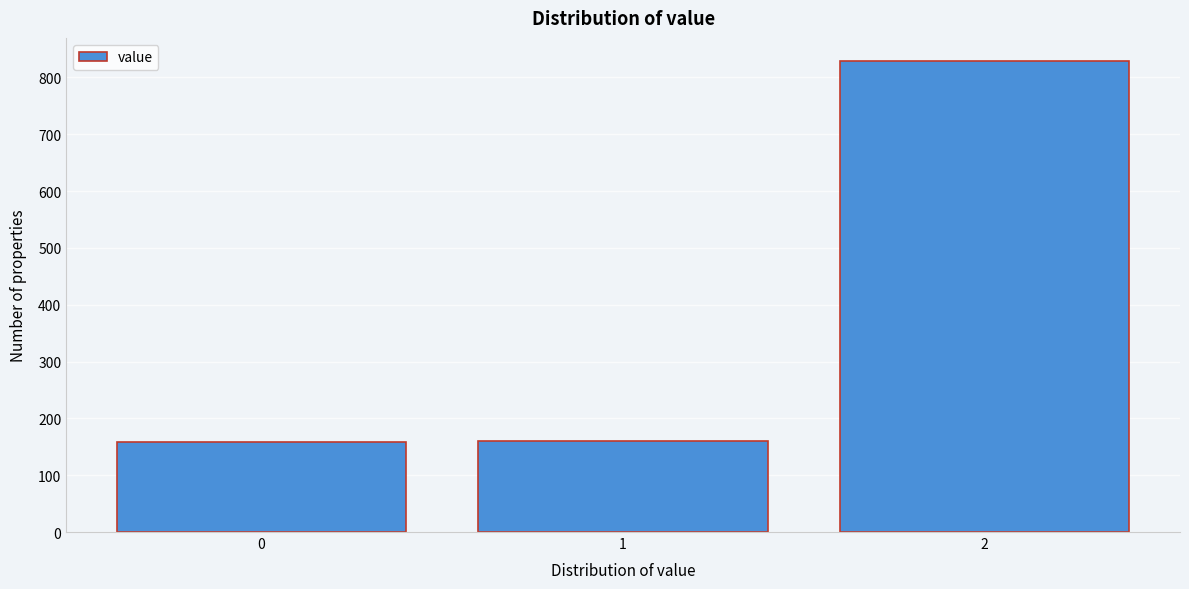

Reading left to right, transcribe this chart: for each bar, give the range it covers on the x-axis and its height. The values are not printed on the chart, so give them approximately, as read against the axis.

-0.5 to 0.5: 160
0.5 to 1.5: 160
1.5 to 2.5: 830